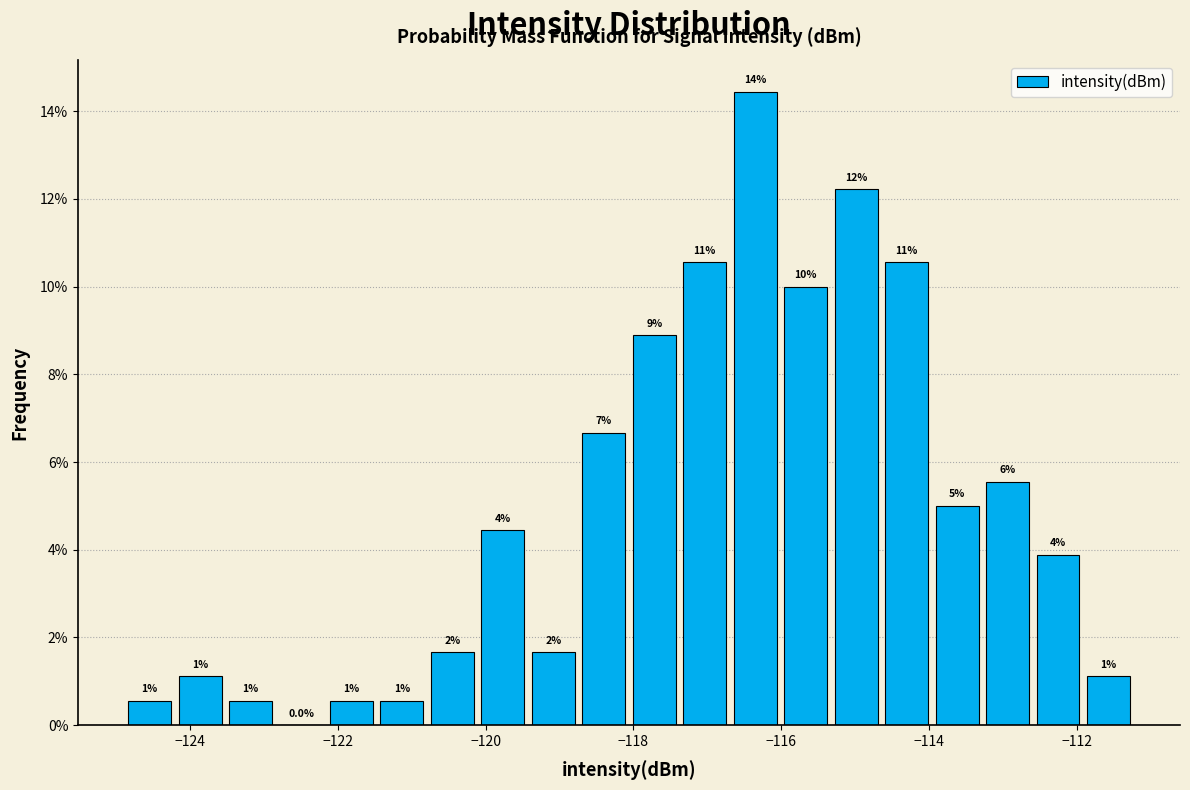

Read against the x-axis, roughly where is the centre of the tallest bar?

-116.4